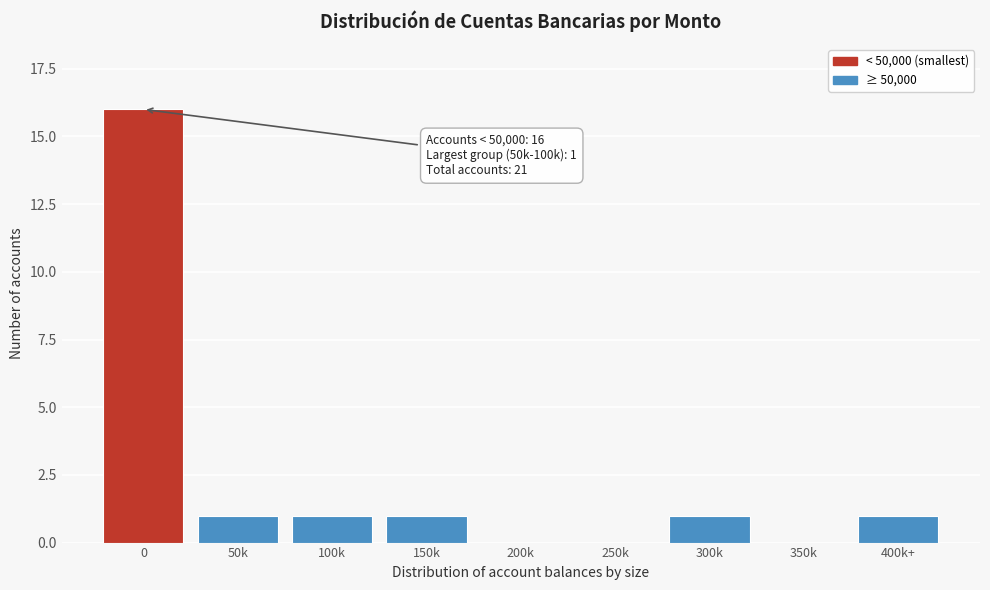

Reading left to right, extract all data points from this chart.

0=16	50k=1	100k=1	150k=1	200k=0	250k=0	300k=1	350k=0	400k+=1